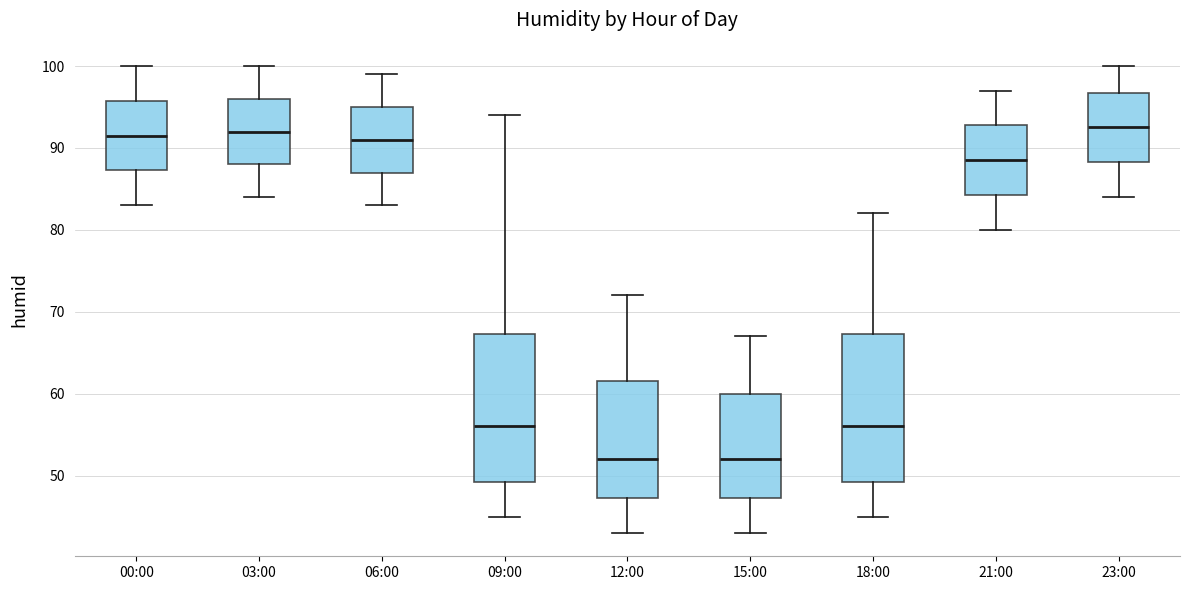

Reading left to right, transcribe this box plot: for each box, give where its median line is, the range the box spans, and where its two whiskers end, as read against the y-axis. The values are not printed on the chart, so give them approximately, as read against the axis.

00:00: median 92, box 87 to 96, whiskers 83 to 100
03:00: median 92, box 88 to 96, whiskers 84 to 100
06:00: median 91, box 87 to 95, whiskers 83 to 99
09:00: median 56, box 49 to 67, whiskers 45 to 94
12:00: median 52, box 47 to 62, whiskers 43 to 72
15:00: median 52, box 47 to 60, whiskers 43 to 67
18:00: median 56, box 49 to 67, whiskers 45 to 82
21:00: median 89, box 84 to 93, whiskers 80 to 97
23:00: median 93, box 88 to 97, whiskers 84 to 100